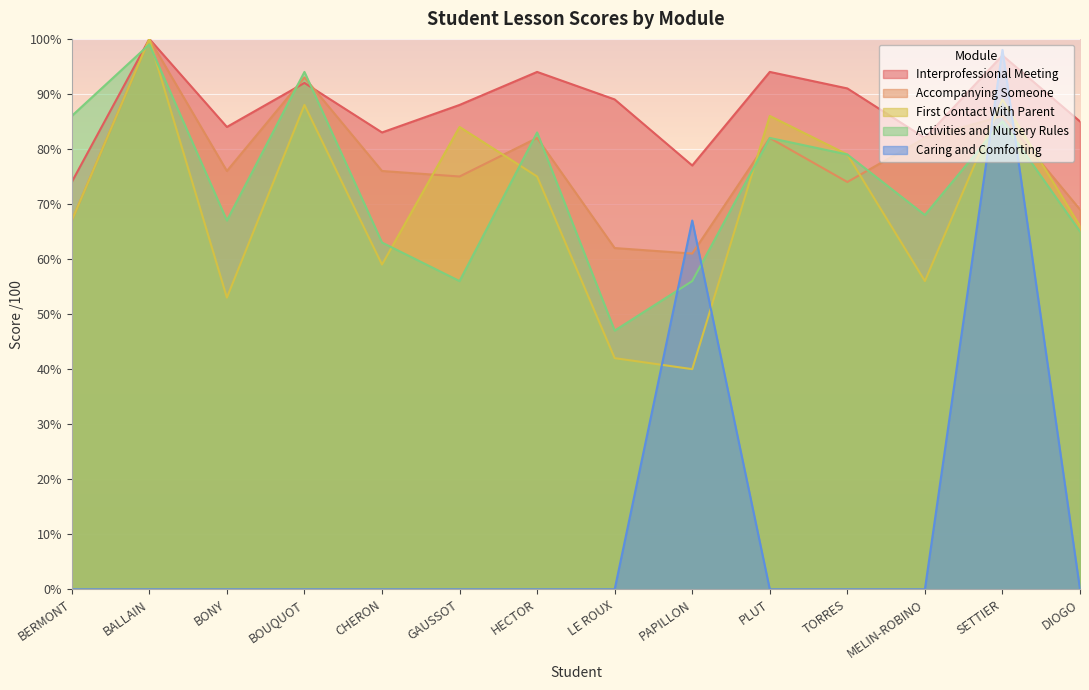

Between GAUSSOT and BALLAIN, which is larger?

BALLAIN